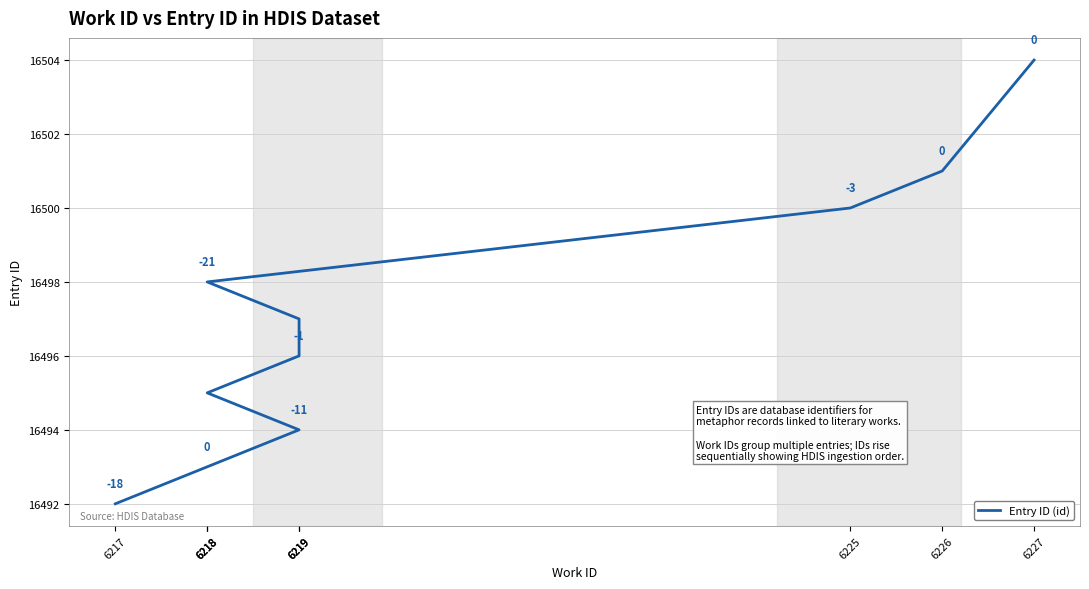

What is the change in value from 6218 to 6226?

+6